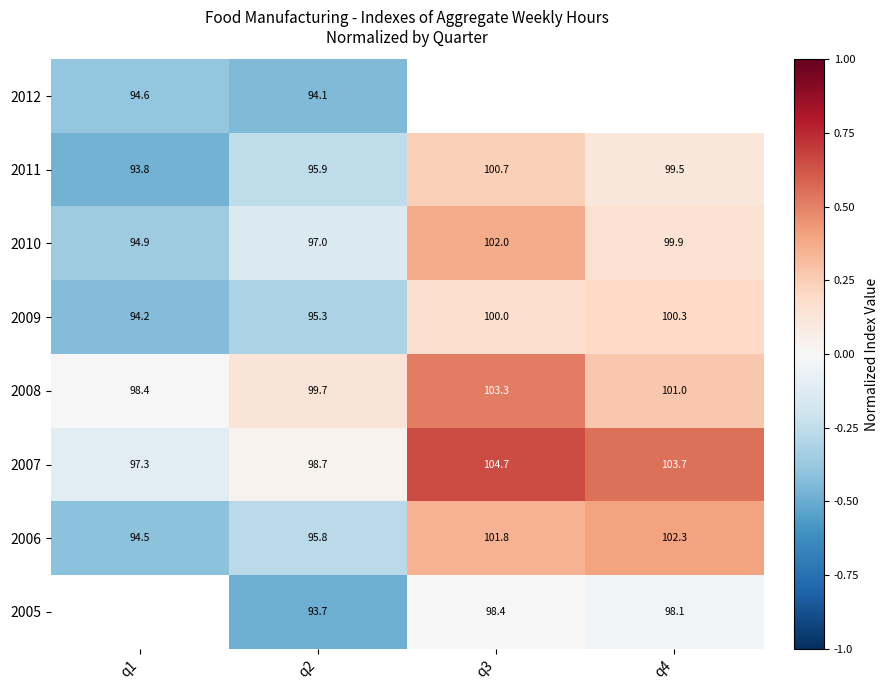

Is the value of 2012 at q1 greater than the value of 2009 at q2?

No